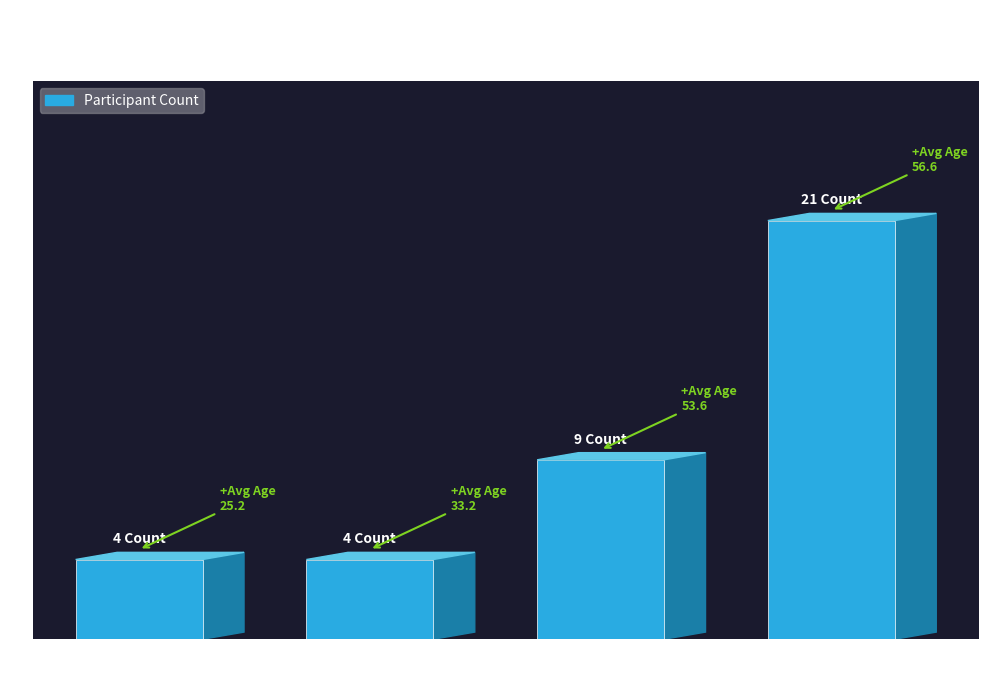

How many data points are above 9?

1